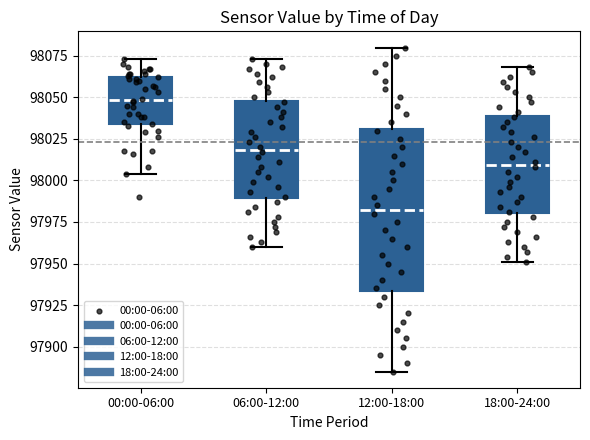

Which box has the lowest median line?

12:00-18:00